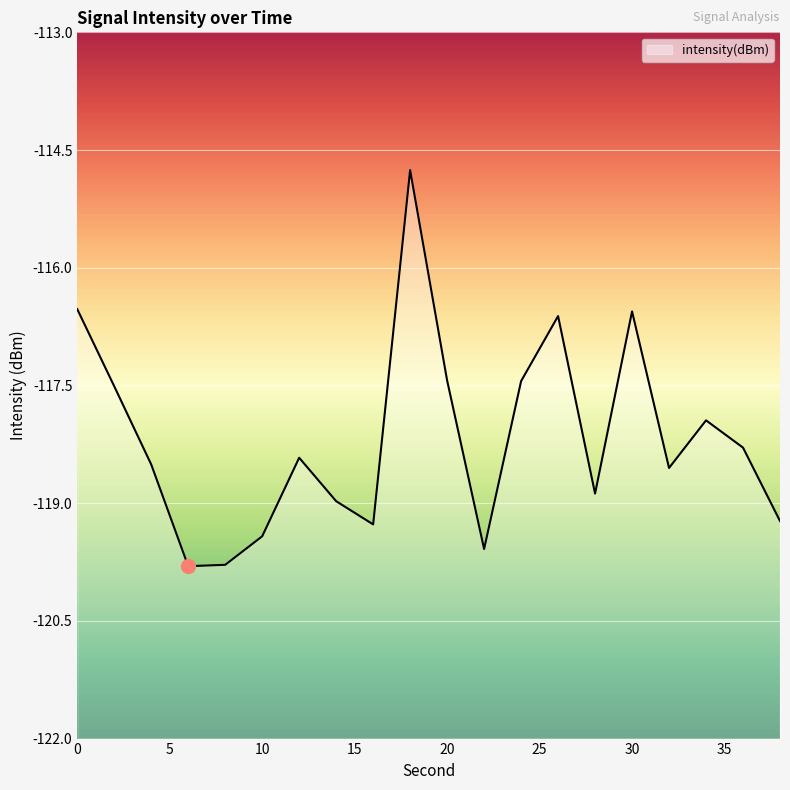

True or false: the data has more than 2 interior local peaks.

True